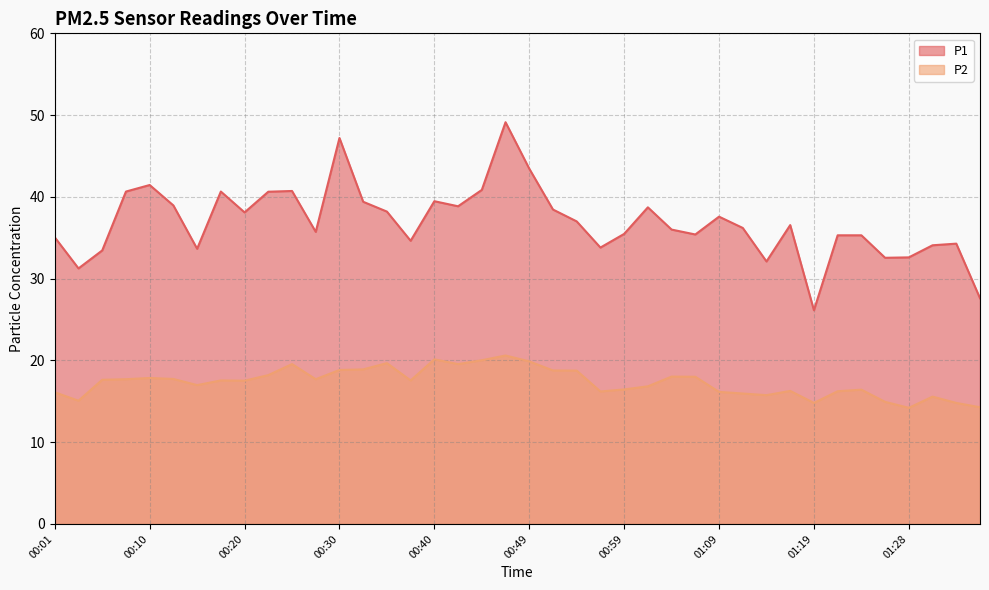

Where does the P2 series first go above 17?

00:06